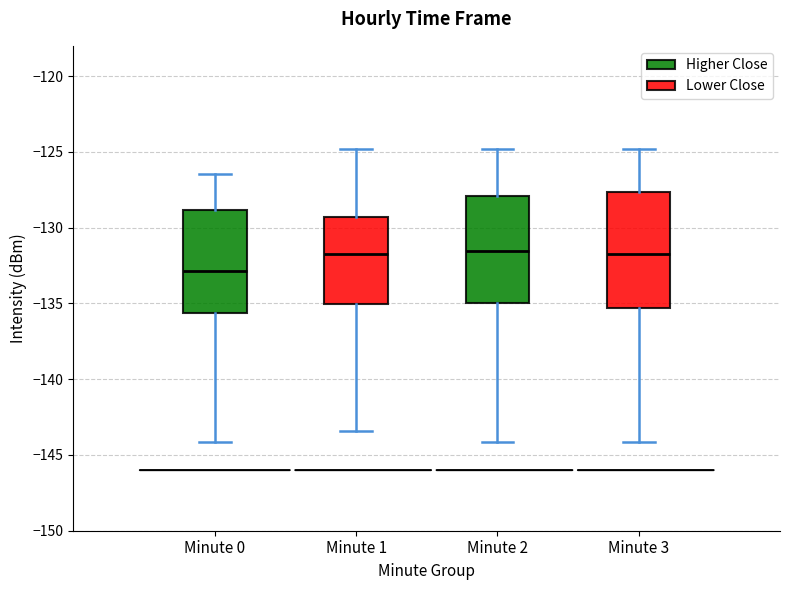

Reading left to right, transcribe this box plot: for each box, give where its median line is, the range the box spans, and where its two whiskers end, as read against the y-axis. The values are not printed on the chart, so give them approximately, as read against the axis.

Minute 0: median -133.0, box -135.5 to -129.0, whiskers -144.0 to -126.5
Minute 1: median -131.5, box -135.0 to -129.5, whiskers -143.5 to -125.0
Minute 2: median -131.5, box -135.0 to -128.0, whiskers -144.0 to -125.0
Minute 3: median -131.5, box -135.5 to -127.5, whiskers -144.0 to -125.0